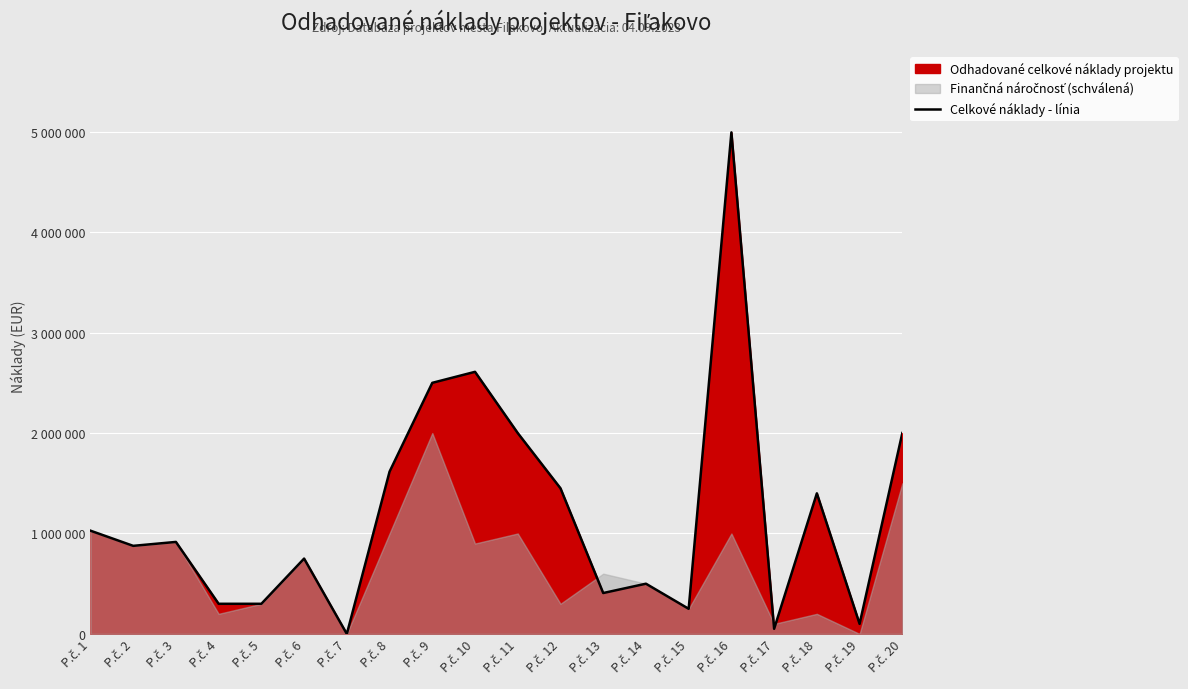

Rank the categories by value from highest to lowest.

P.č. 16, P.č. 10, P.č. 9, P.č. 11, P.č. 20, P.č. 8, P.č. 12, P.č. 18, P.č. 1, P.č. 3, P.č. 2, P.č. 6, P.č. 14, P.č. 13, P.č. 4, P.č. 5, P.č. 15, P.č. 19, P.č. 17, P.č. 7